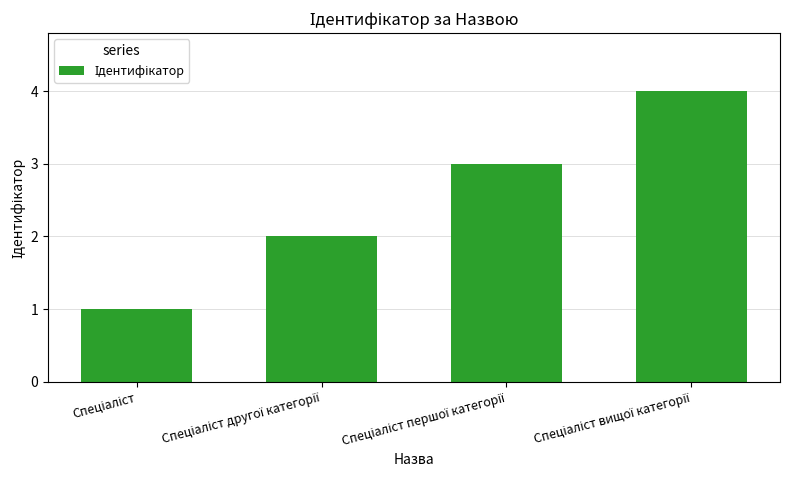

What is the sum of all values?

10